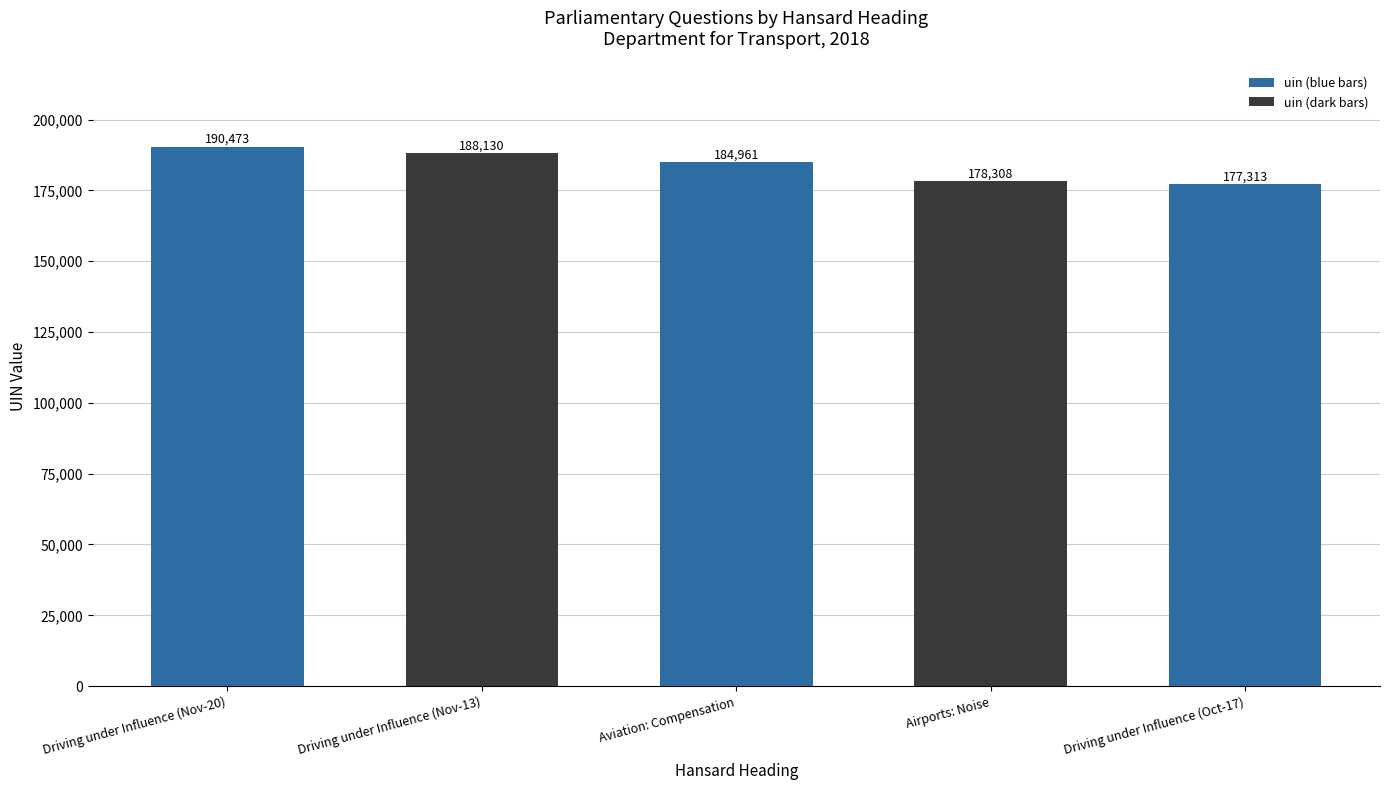

How many distinct data groups are displayed?

1